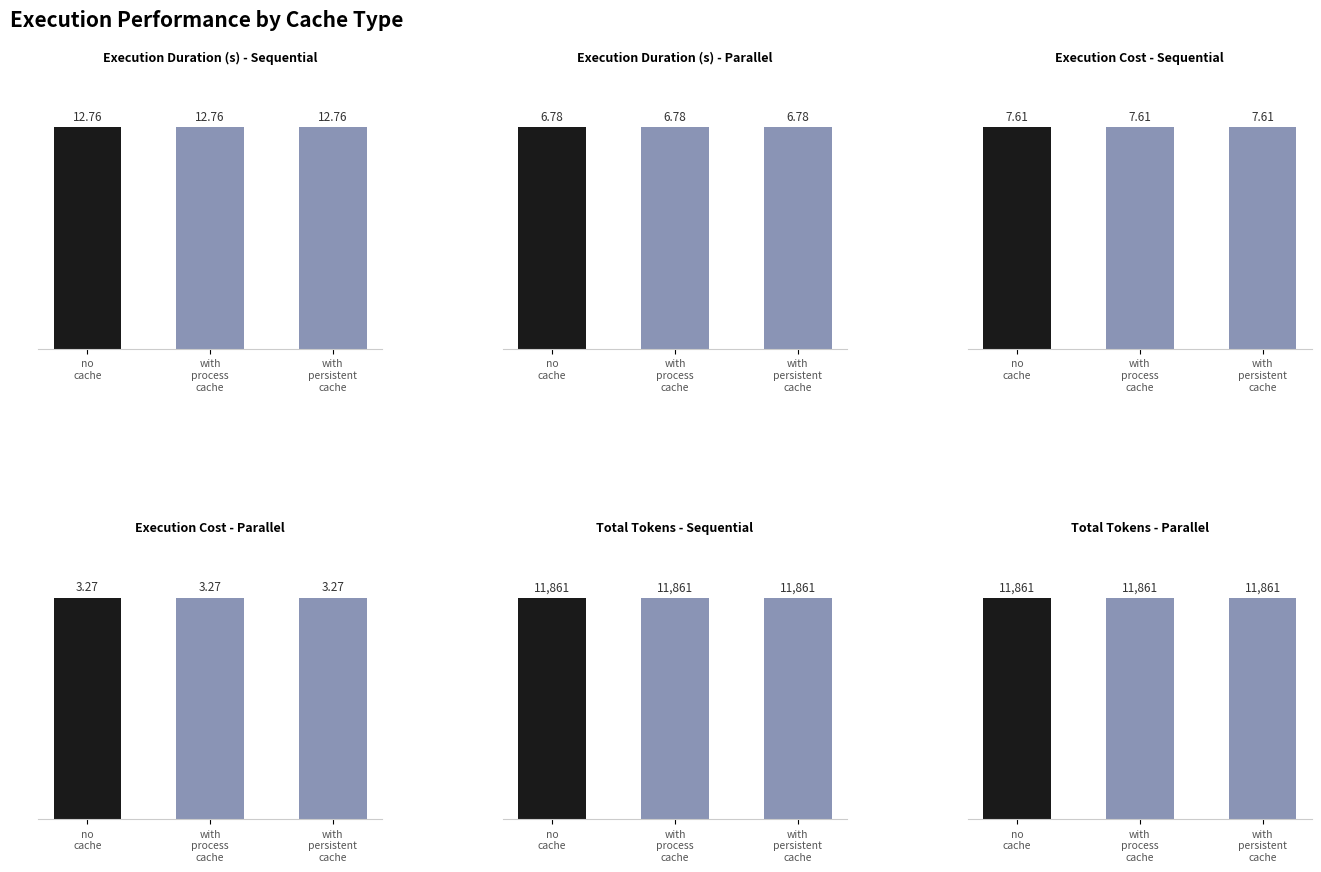

What is the sum of the sequential_duration values at with
process
cache and no
cache?

25.5